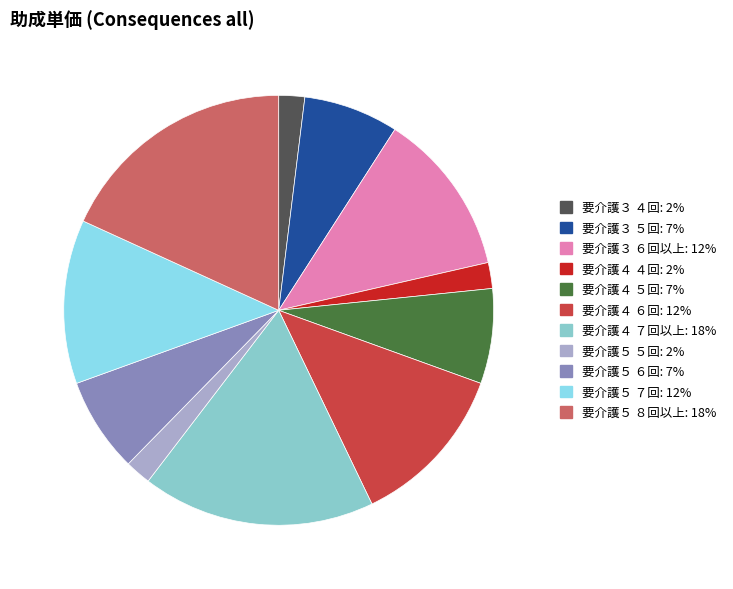

Does 要介護３ ６回以上 account for over 50% of the chart?

No